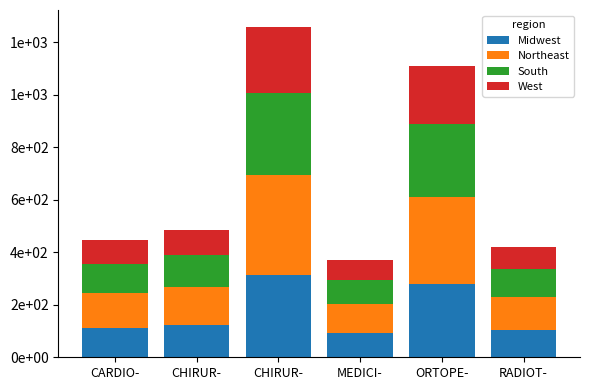

Does the chart contain any negative values?

No